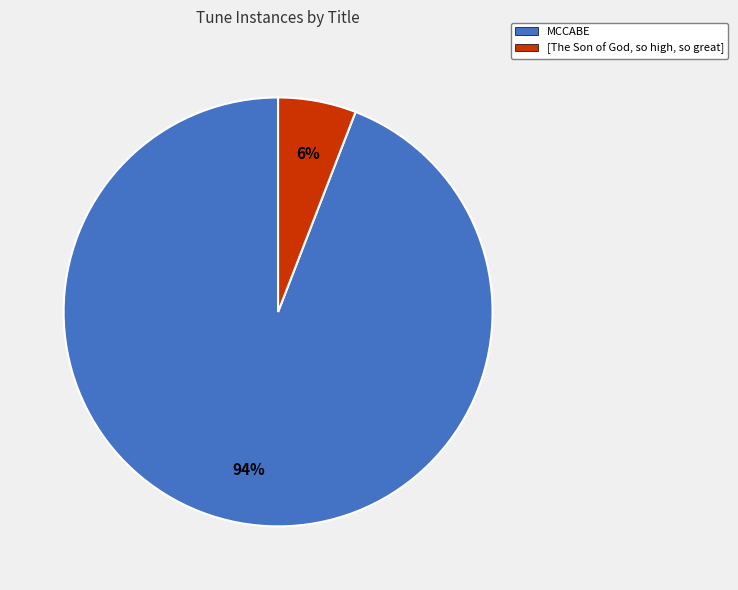

Which slice represents more than half of the pie?

MCCABE